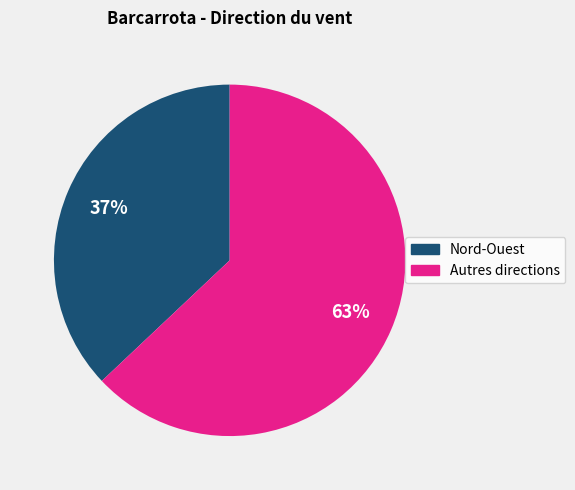

Is there a majority slice in this chart?

Yes